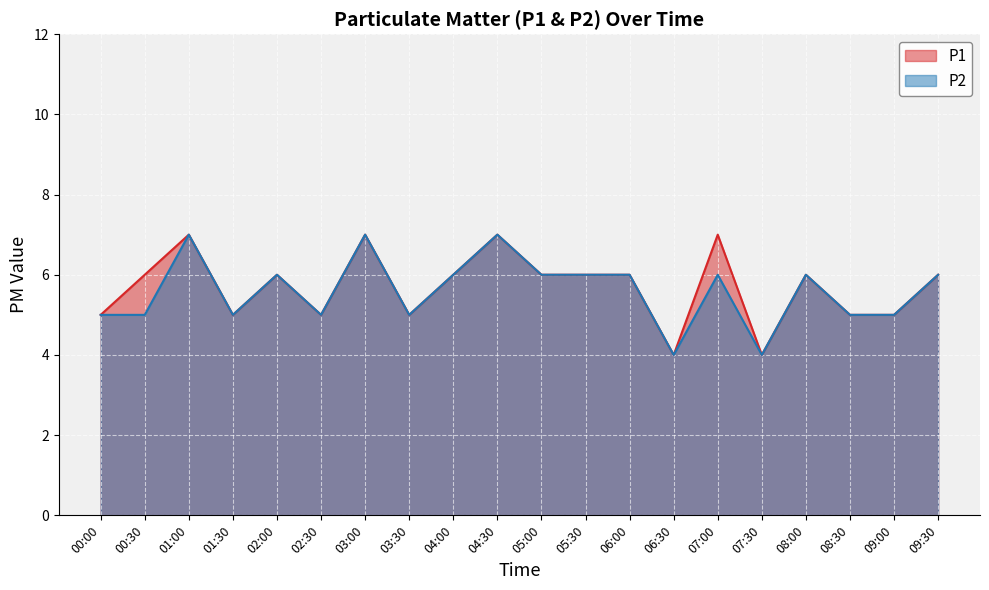

Rank the series by their average value, from highest to lowest.

P1, P2